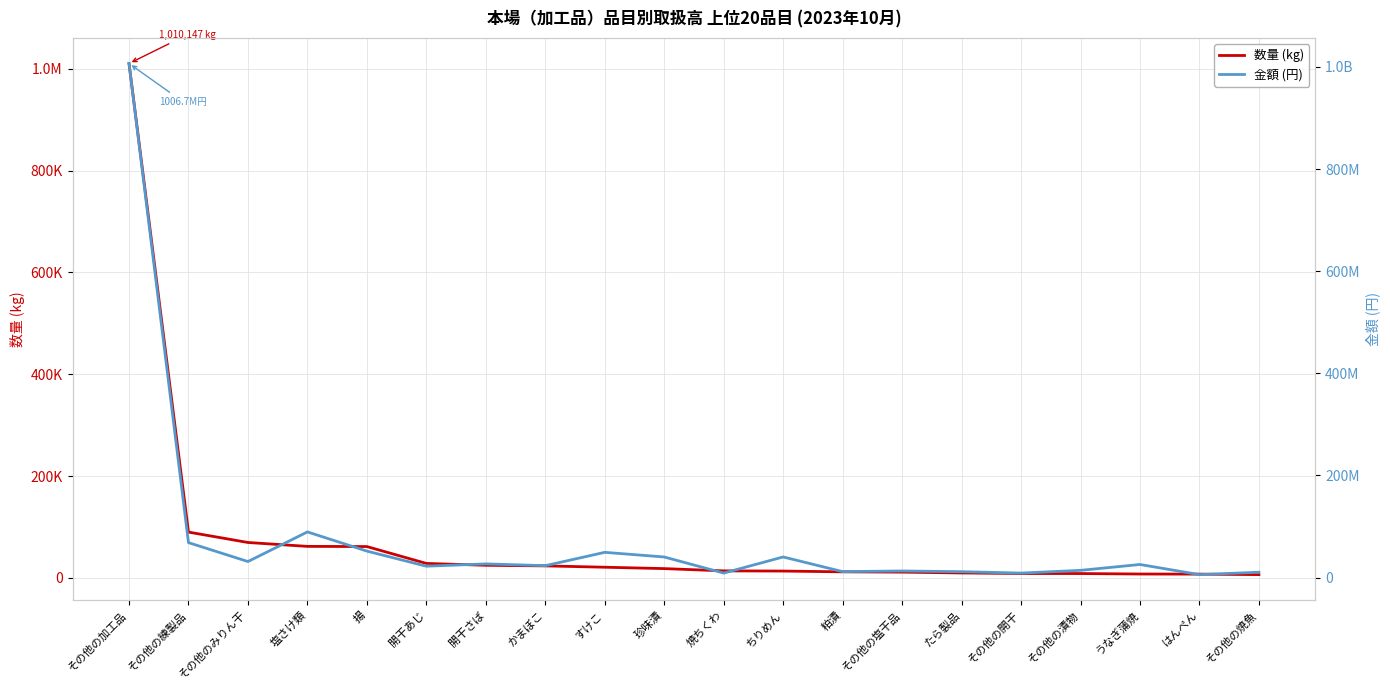

At 開干さば, list the series in order from smallest to largest.

数量 (kg), 金額 (円)